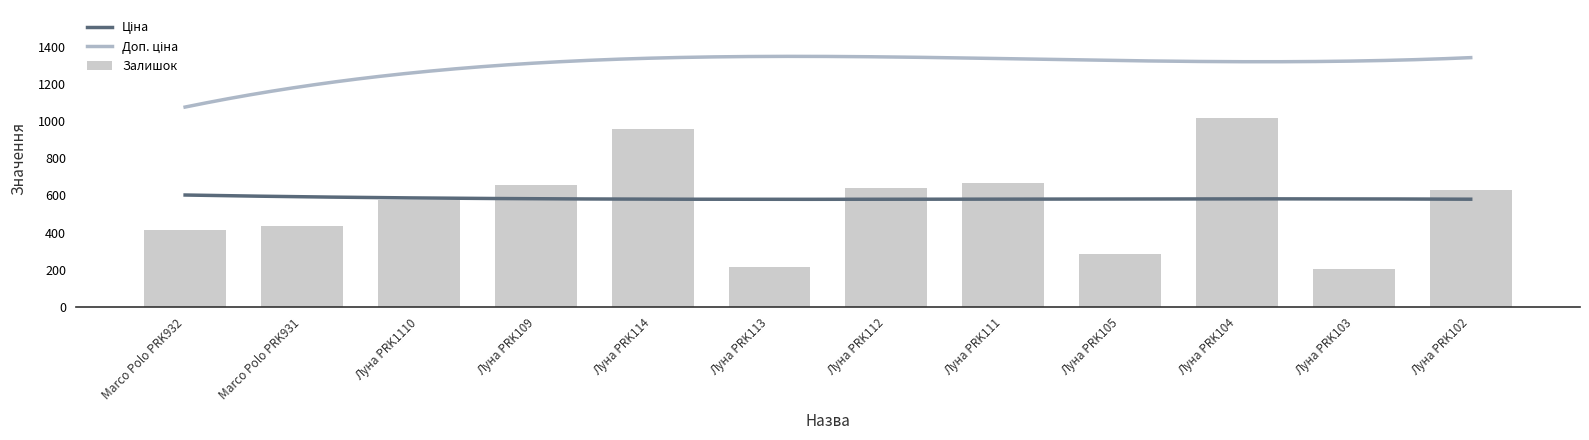

Are the bars horizontal?

No